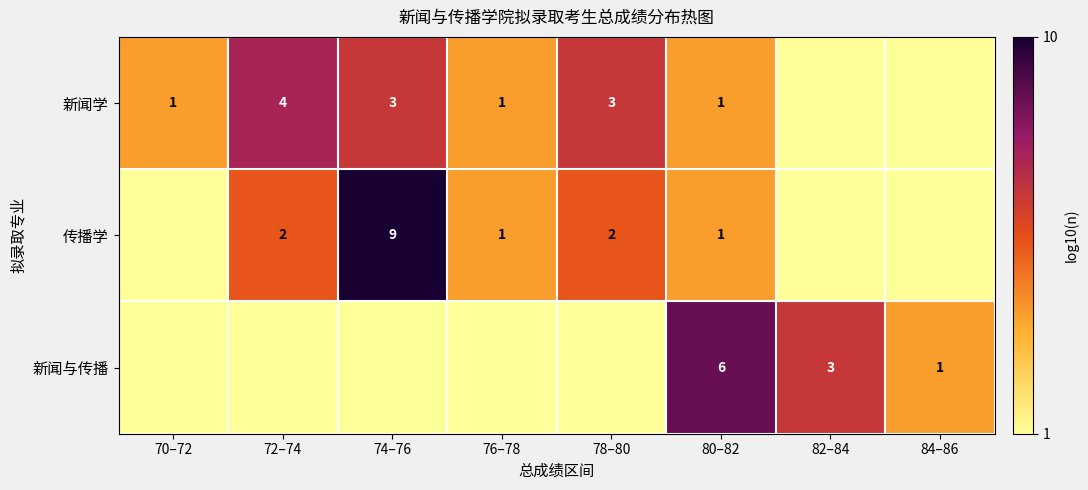

What is the sum of the 新闻学 values at 76–78 and 74–76?

4